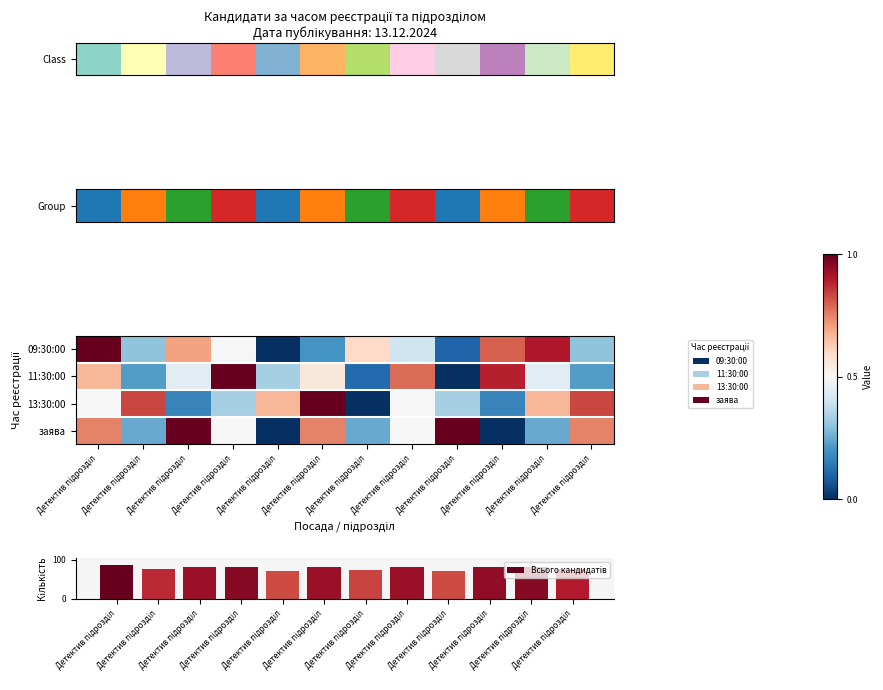

Count the number of categories in the chart.

12